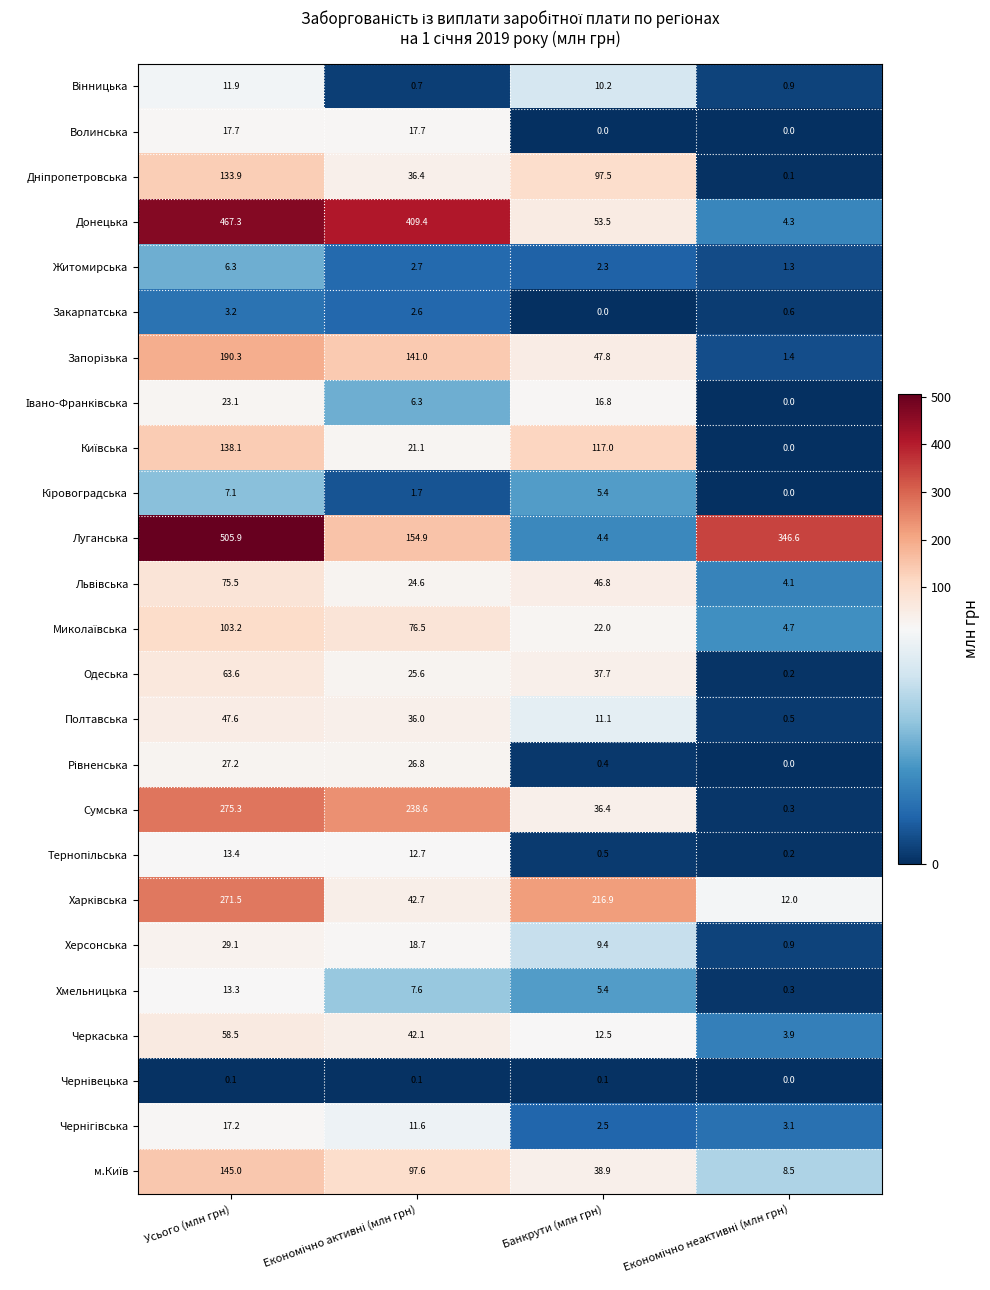

What is the difference between the second highest and second lowest values in the Полтавська series?

24.9